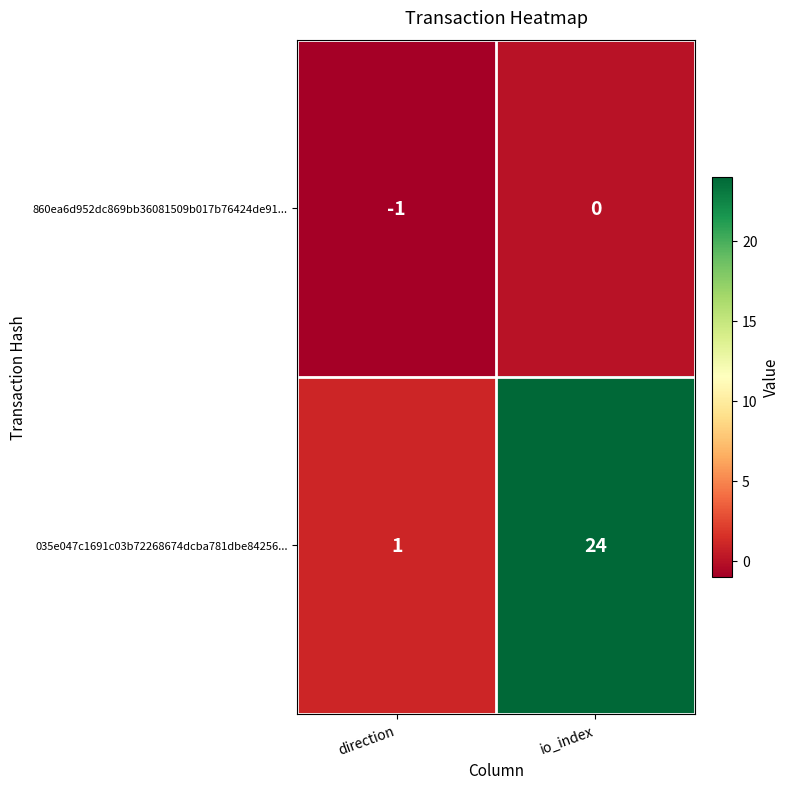

Which label corresponds to the smallest value in the chart?

direction